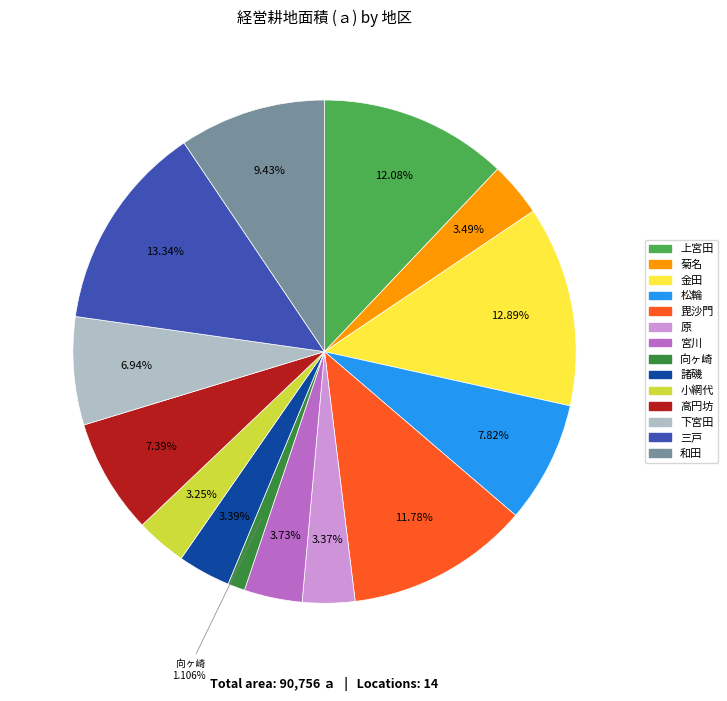

What is the ratio of the value at 和田 to the value at 諸磯?

2.8